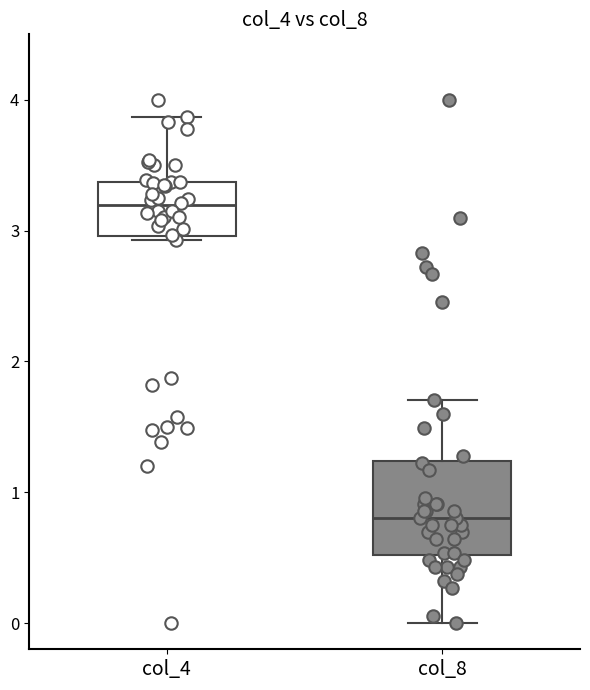

Which box is the tallest, from its lower edge to its upper edge?

col_8